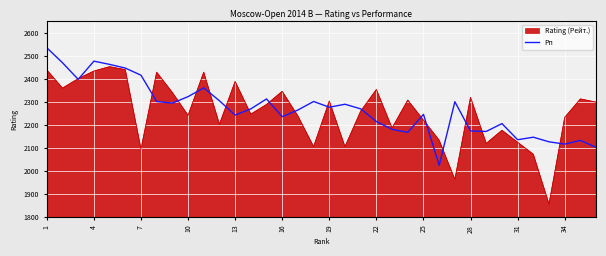

Which series has the largest range (max minus min)?

Rating (Рейт.)